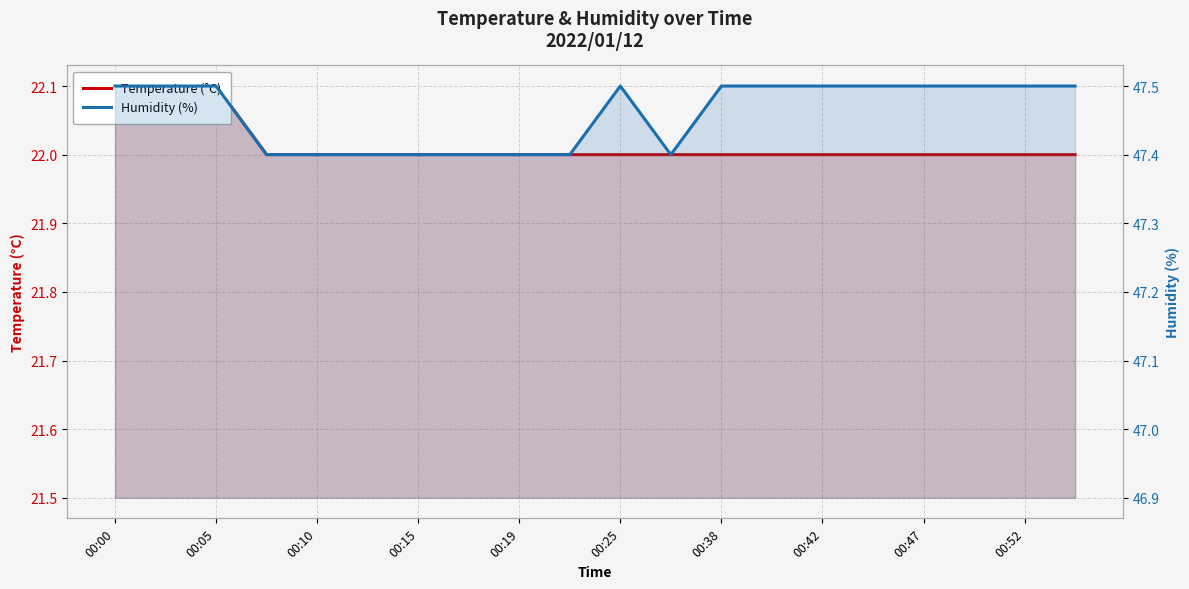

Which has a higher value, 10 or 00:42?

10